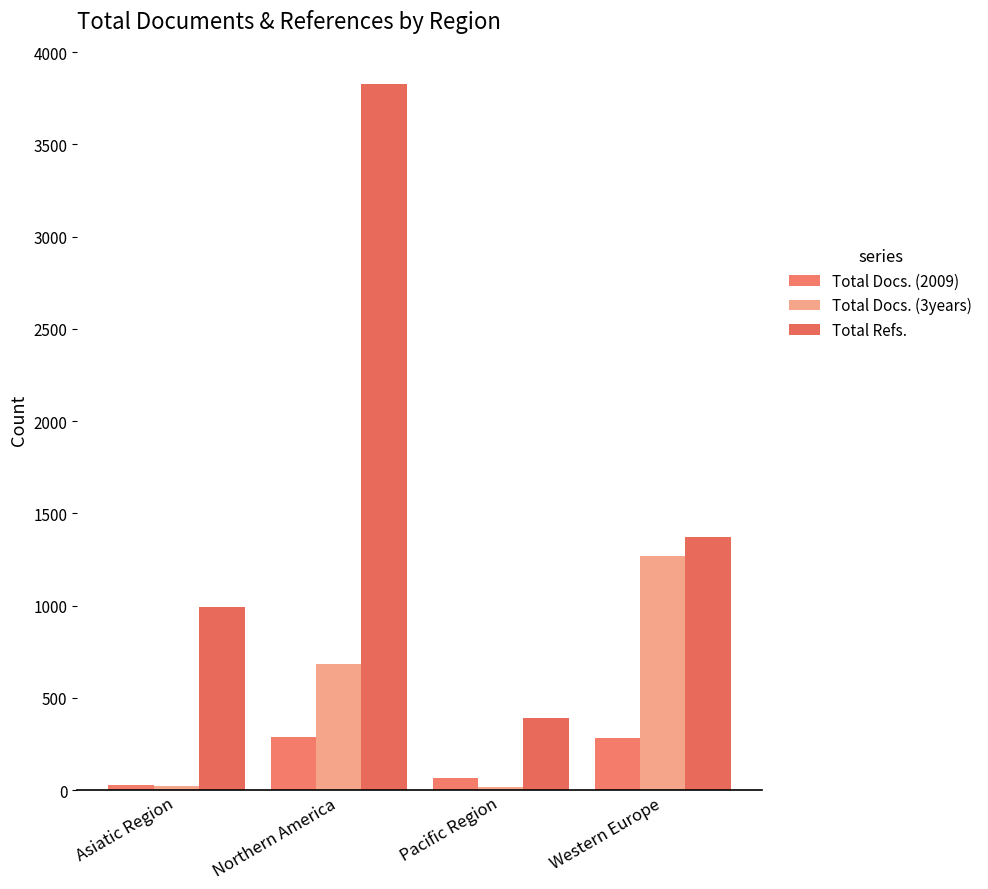

What is the lowest value of the Total Docs. (2009) series?

31